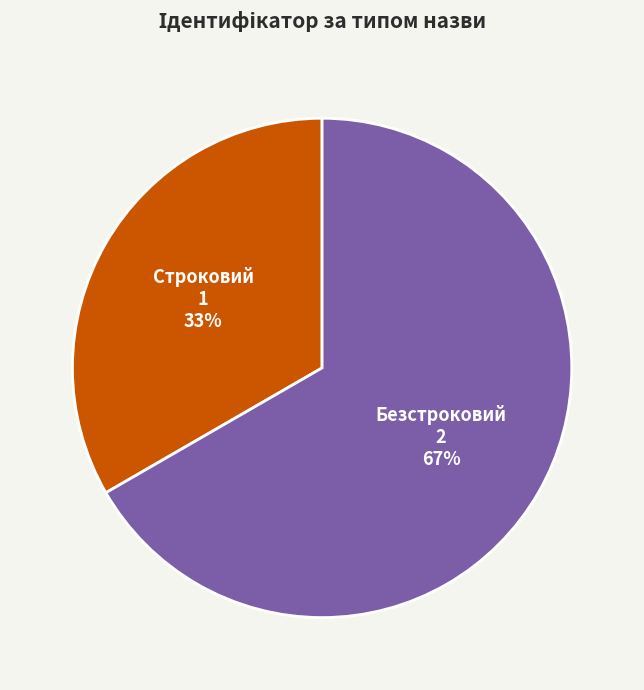

Count the number of slices in the pie.

2